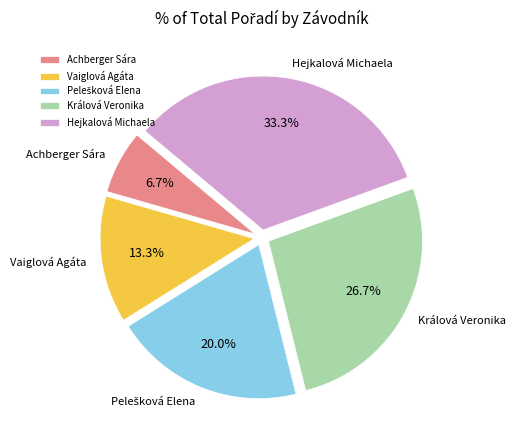

To the nearest percent, what portion does Achberger Sára represent?

7%